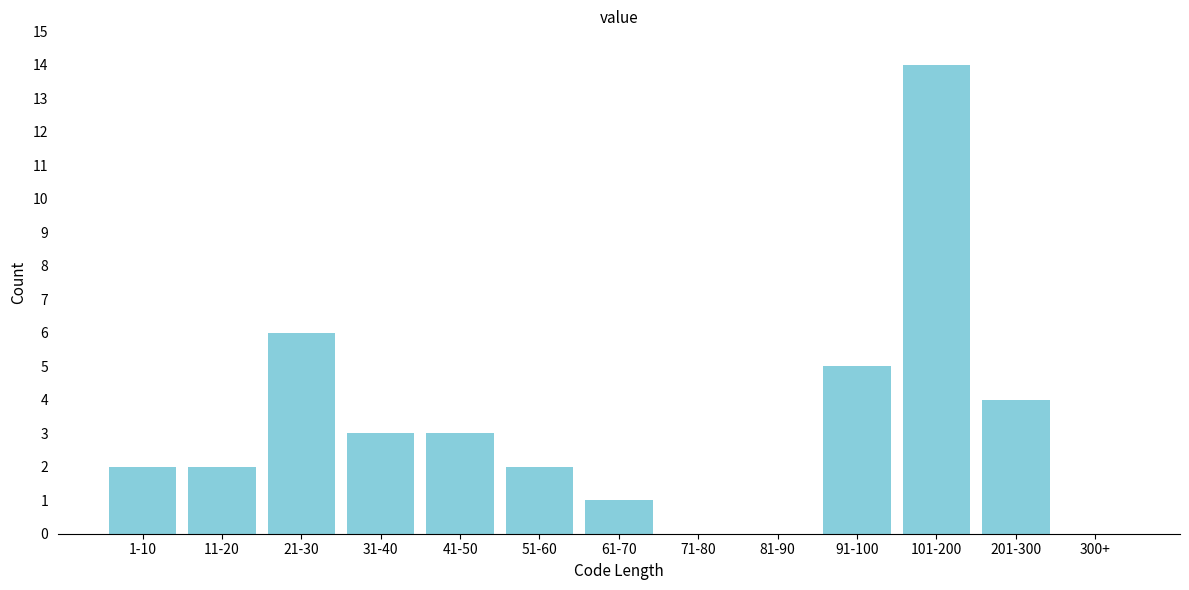

Reading left to right, extract all data points from this chart.

1-10=2	11-20=2	21-30=6	31-40=3	41-50=3	51-60=2	61-70=1	71-80=0	81-90=0	91-100=5	101-200=14	201-300=4	300+=0